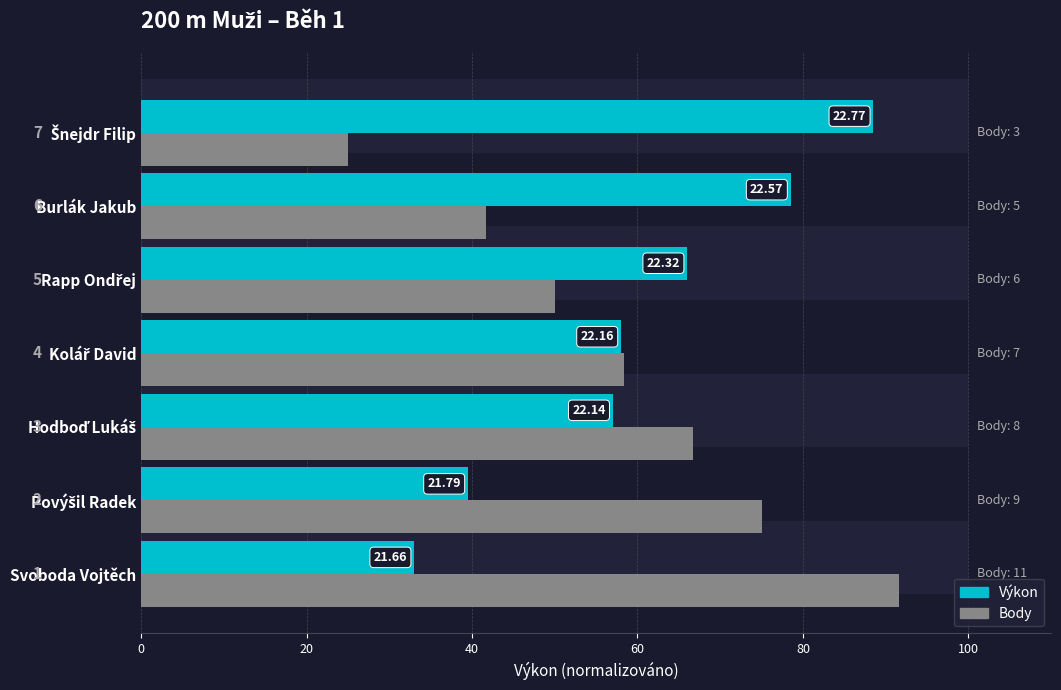

Between Hodboď Lukáš and Kolář David, which series saw the biggest shift?

Body